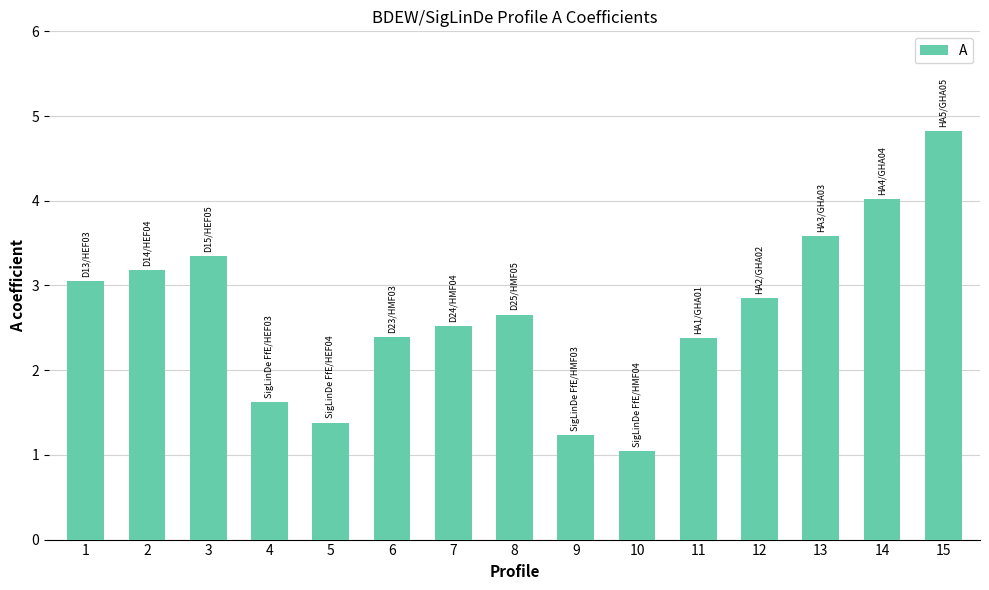

At which category does the chart reach its peak across all series?

15